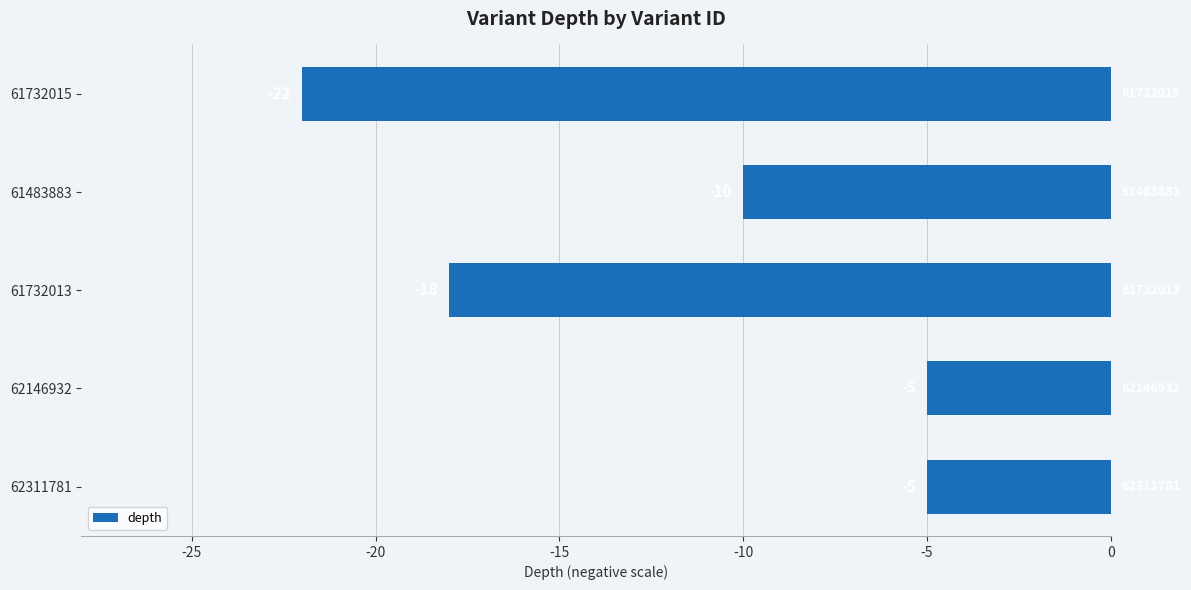

Is it true that the value at 62146932 is -5?

True